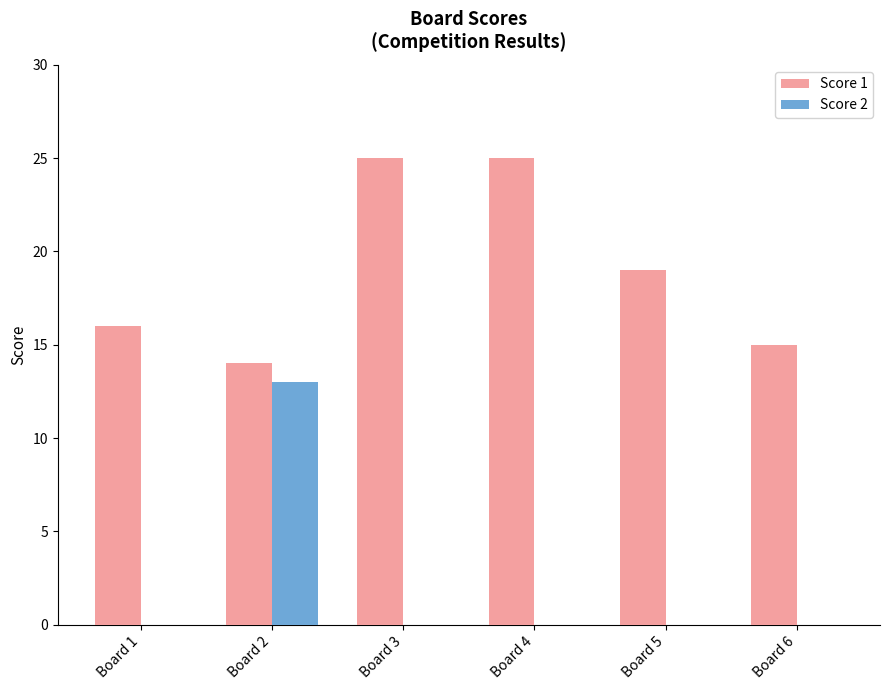

What is the sum of the Score 1 values at Board 4 and Board 6?

40